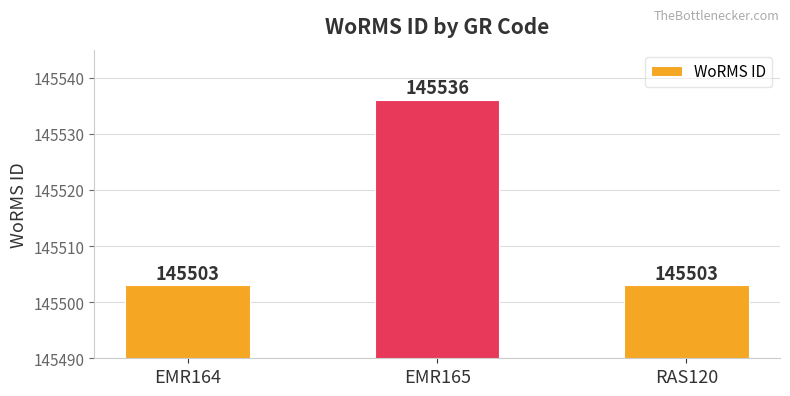

What is the difference between the maximum and minimum values?

33